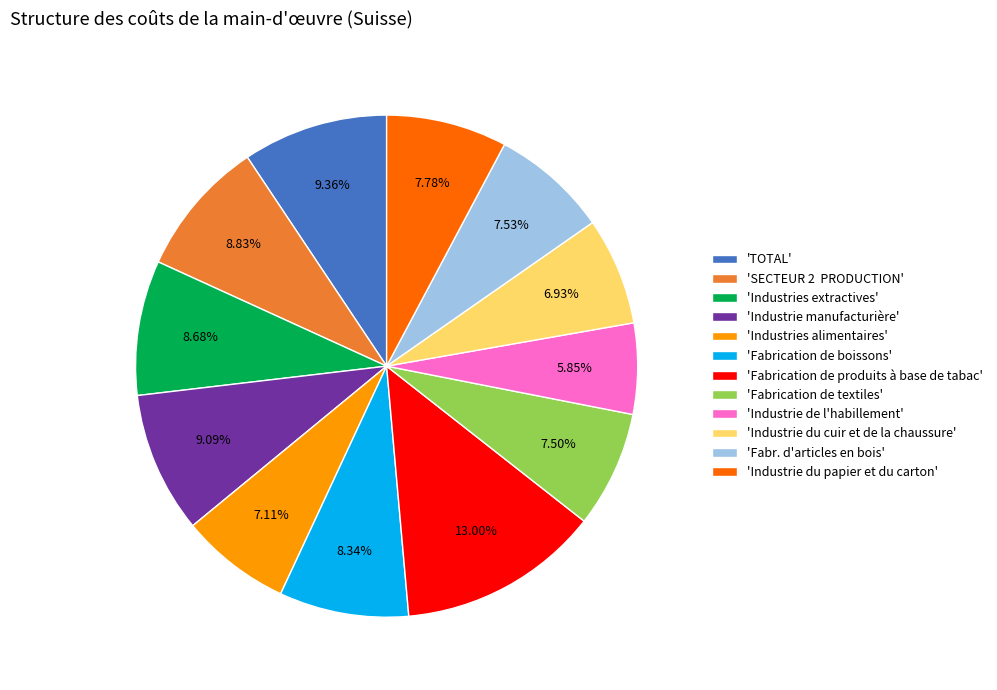

To the nearest percent, what is the difference between the largest and smallest slice percentages?

7%